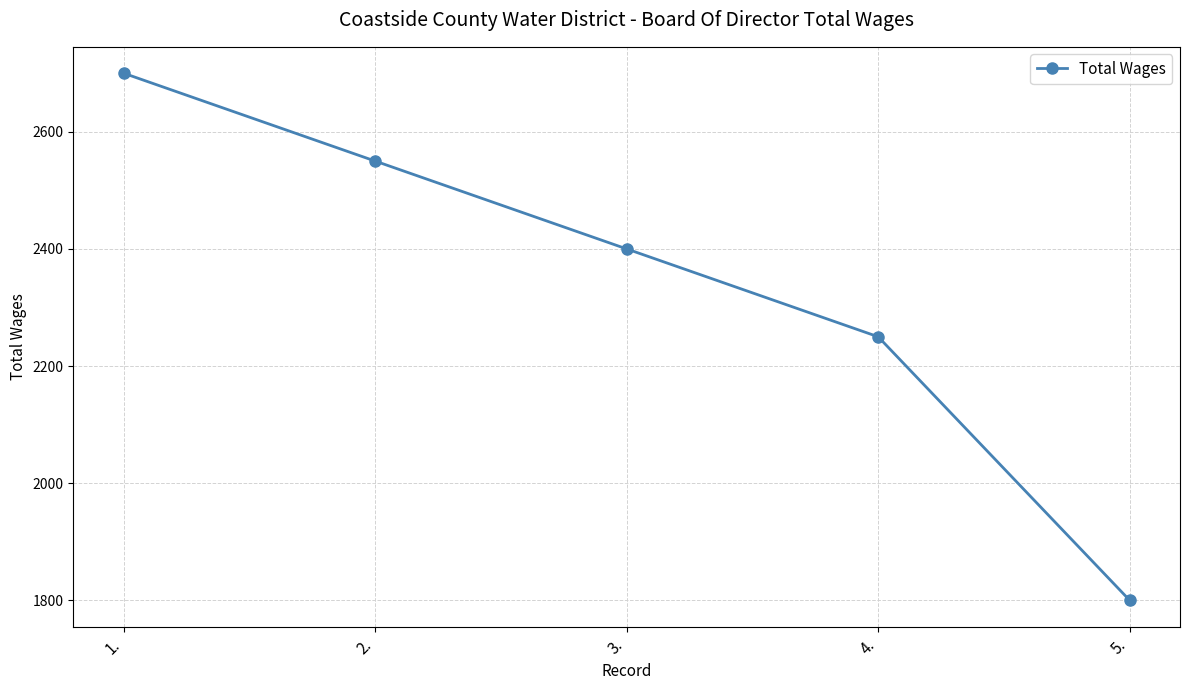

How many lines are shown in the chart?

1